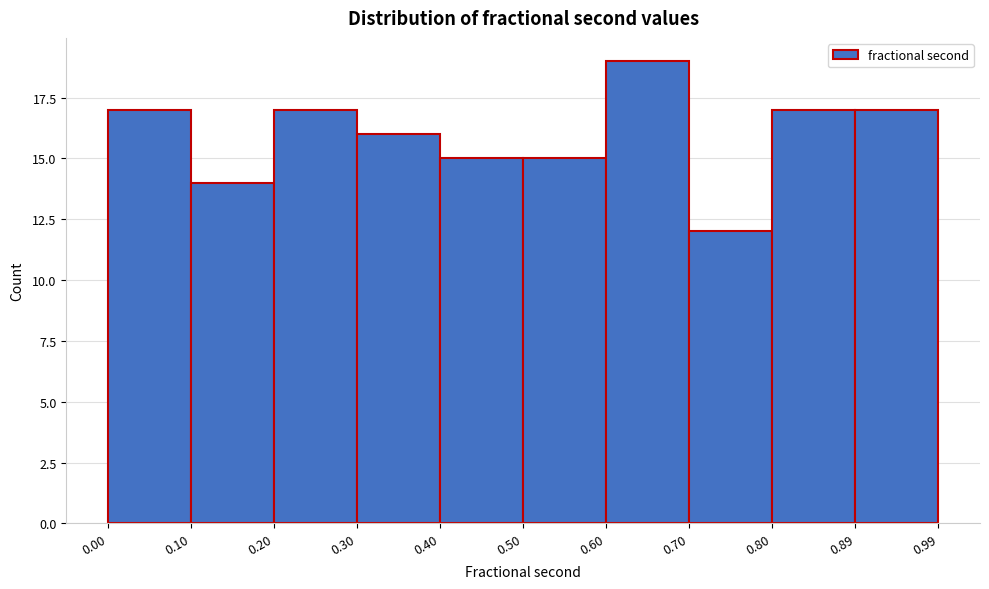

Reading left to right, list every bar in this chart as the range it spans on the x-axis followed by its height. The values are not printed on the chart, so give them approximately, as read against the axis.

0.00 to 0.10: 17
0.10 to 0.20: 14
0.20 to 0.30: 17
0.30 to 0.40: 16
0.40 to 0.50: 15
0.50 to 0.60: 15
0.60 to 0.70: 19
0.70 to 0.80: 12
0.80 to 0.89: 17
0.89 to 0.99: 17